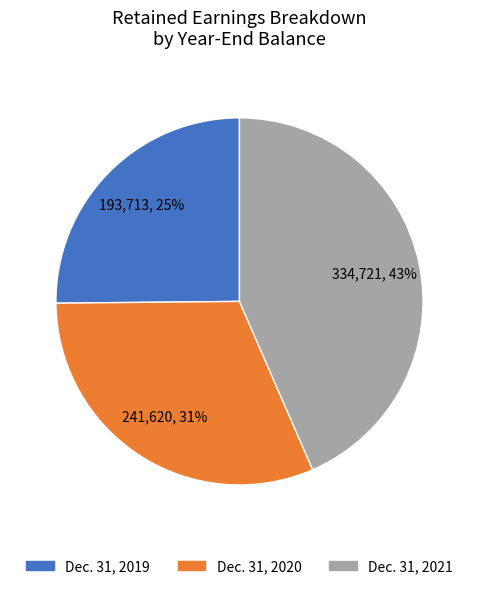

Does Dec. 31, 2020 account for over 50% of the chart?

No